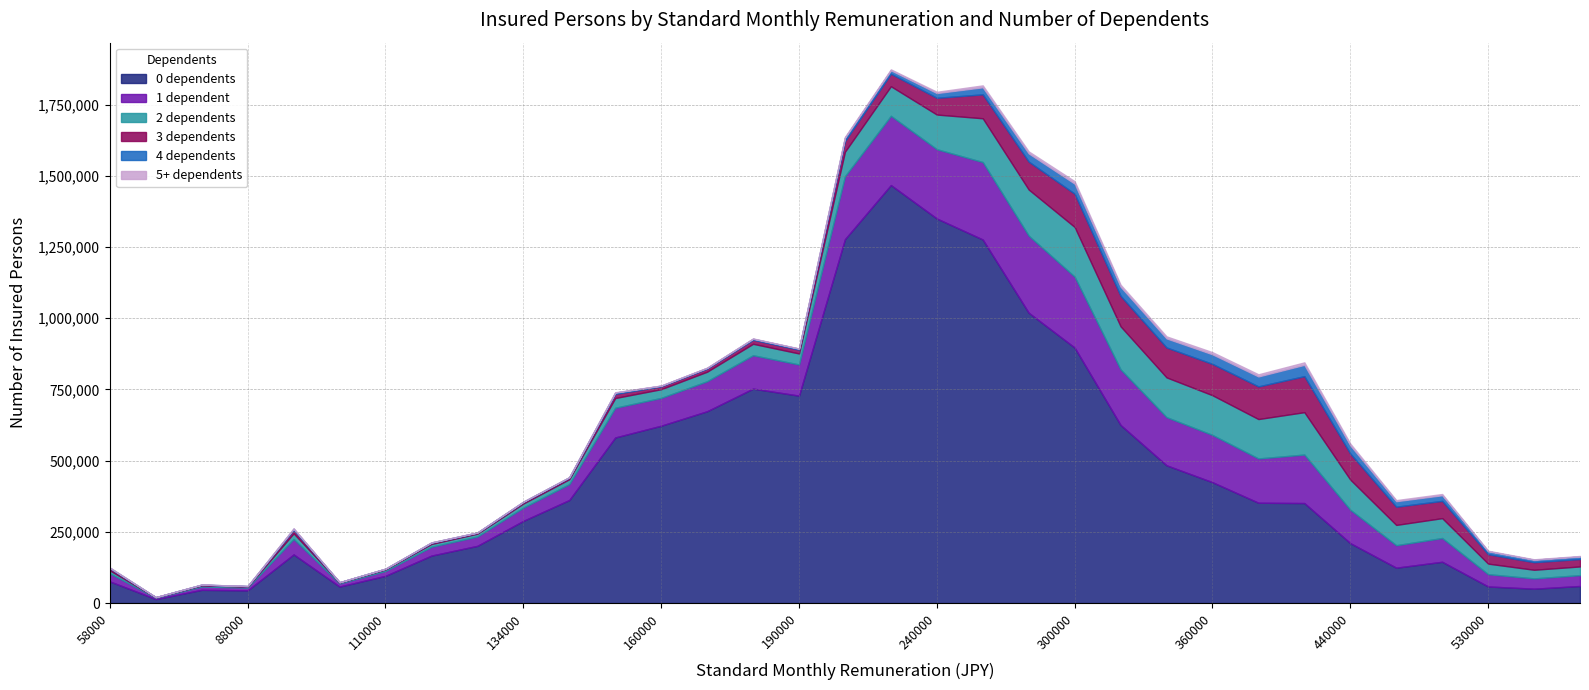

Is it true that 4 dependents equals 25993 at 240000?

False